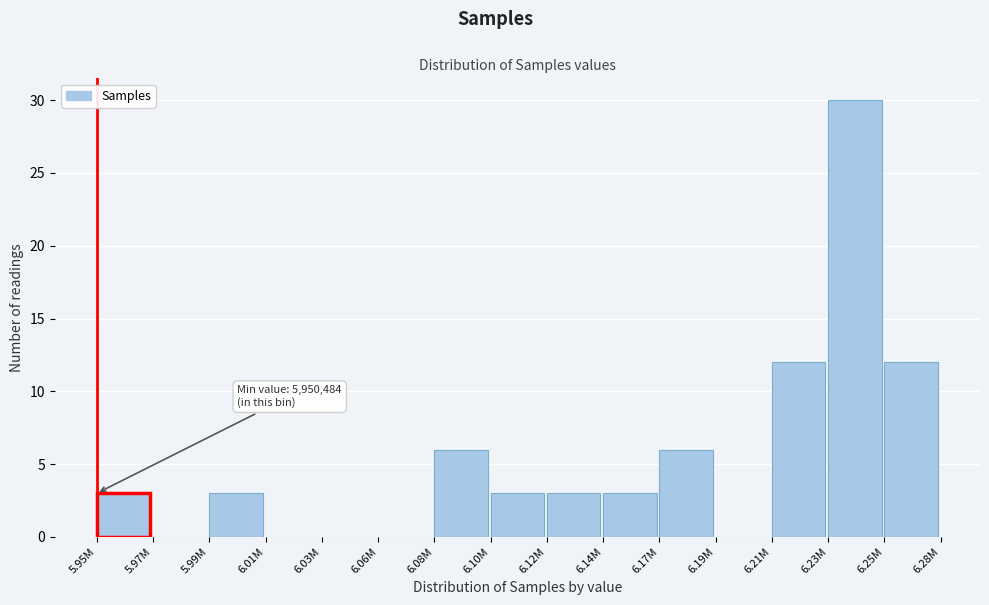

Reading left to right, what are all the values shown in this chart?

5.95M=3	5.97M=0	5.99M=3	6.01M=0	6.03M=0	6.06M=0	6.08M=6	6.10M=3	6.12M=3	6.14M=3	6.17M=6	6.19M=0	6.21M=12	6.23M=30	6.25M=12